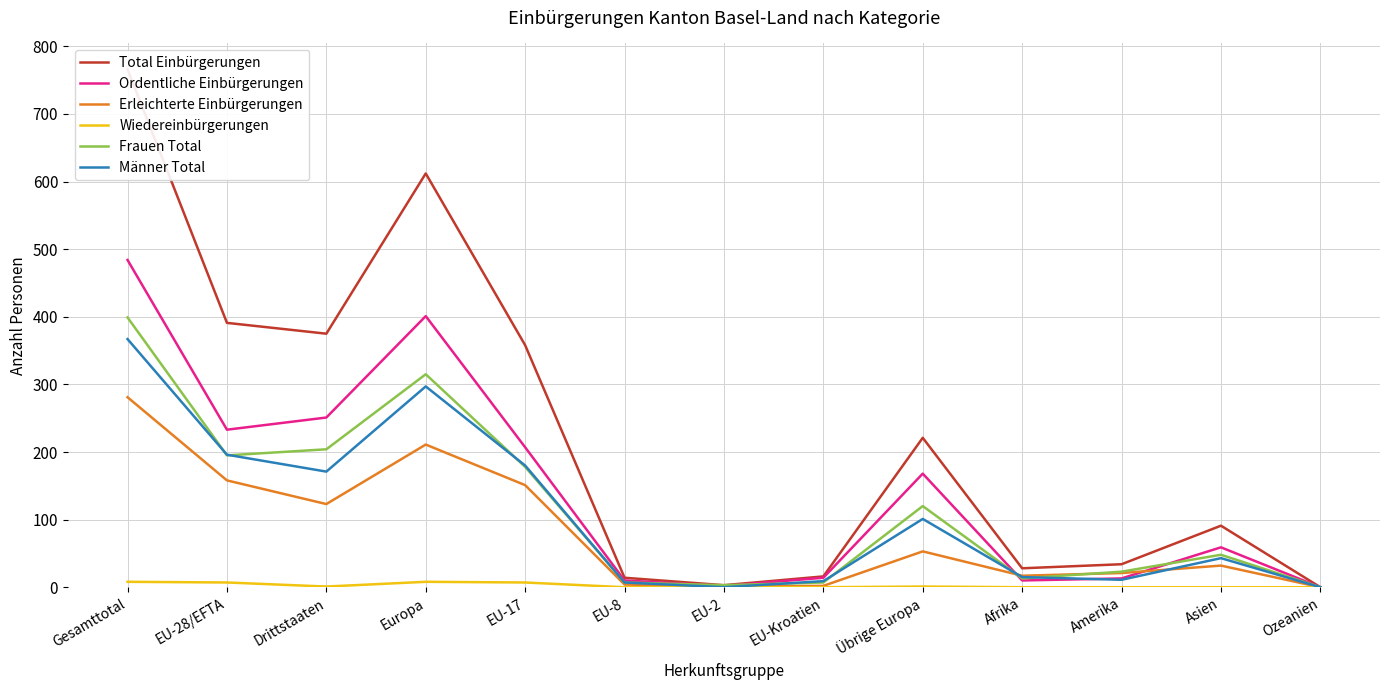

Reading left to right, list all the values displayed in this chart.

Total Einbürgerungen: 766	391	375	612	358	14	3	16	221	28	34	91	0
Ordentliche Einbürgerungen: 484	233	251	401	207	10	2	14	168	10	13	59	0
Erleichterte Einbürgerungen: 281	158	123	211	151	4	1	2	53	17	21	32	0
Wiedereinbürgerungen: 8	7	1	8	7	0	0	0	1	0	0	0	0
Frauen Total: 399	195	204	315	178	7	3	7	120	13	23	48	0
Männer Total: 367	196	171	297	180	7	0	9	101	15	11	43	0